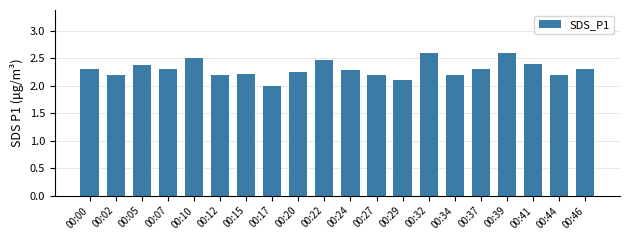

Are the bars grouped side by side (vs. stacked)?

No